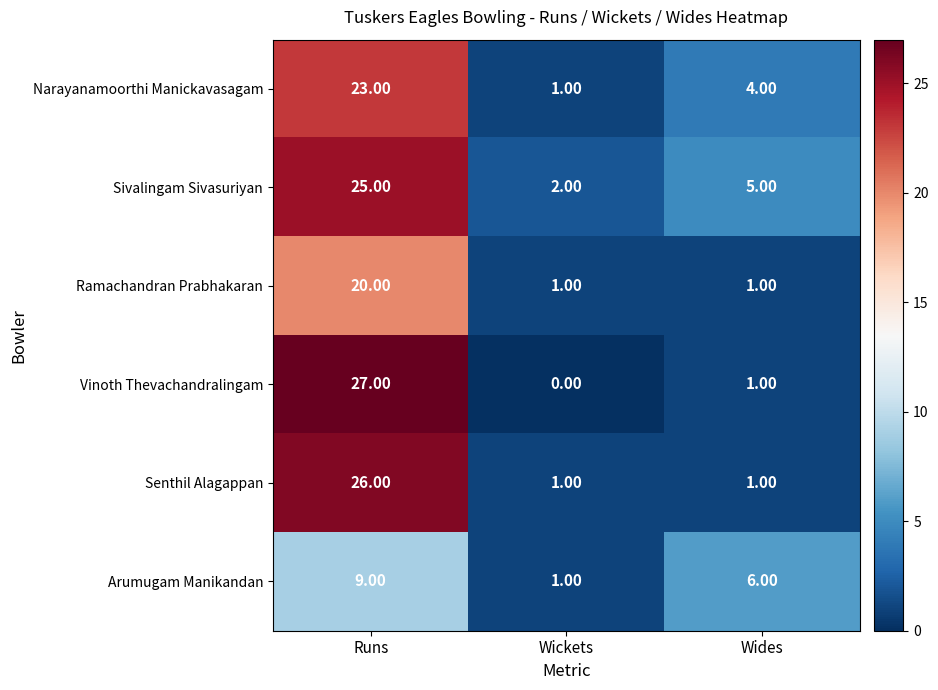

At how many categories does at least one series exceed 21?

1